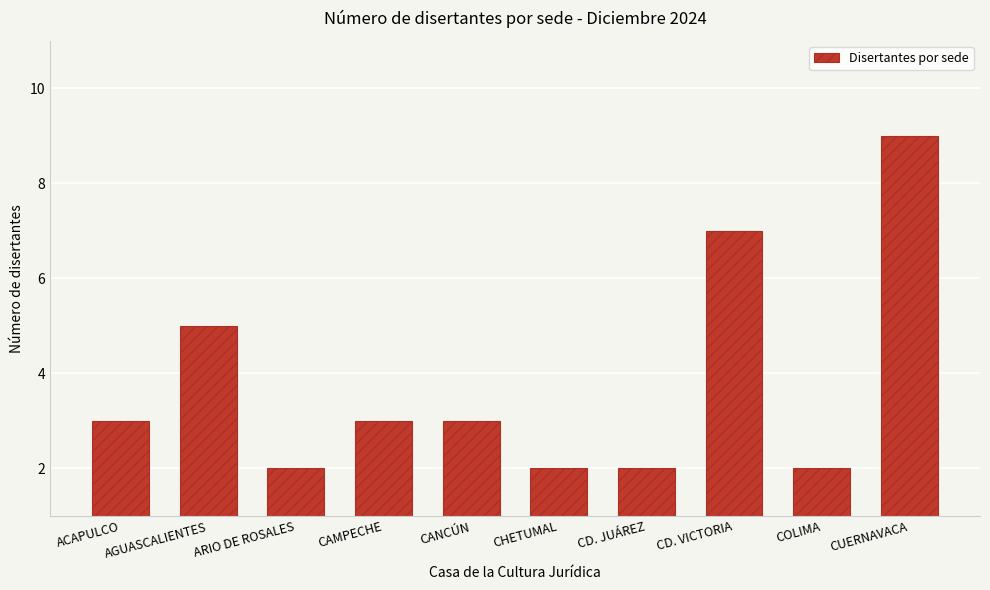

Reading right to left, what are all the values shown in this chart?

CUERNAVACA=9	COLIMA=2	CD. VICTORIA=7	CD. JUÁREZ=2	CHETUMAL=2	CANCÚN=3	CAMPECHE=3	ARIO DE ROSALES=2	AGUASCALIENTES=5	ACAPULCO=3